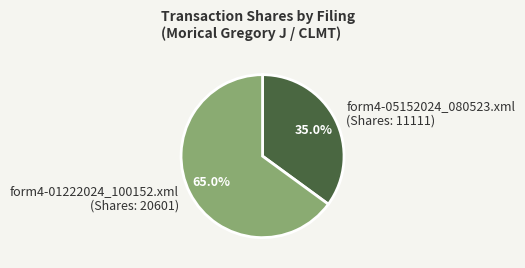

What percentage is NOT represented by form4-01222024_100152.xml?

35.0%